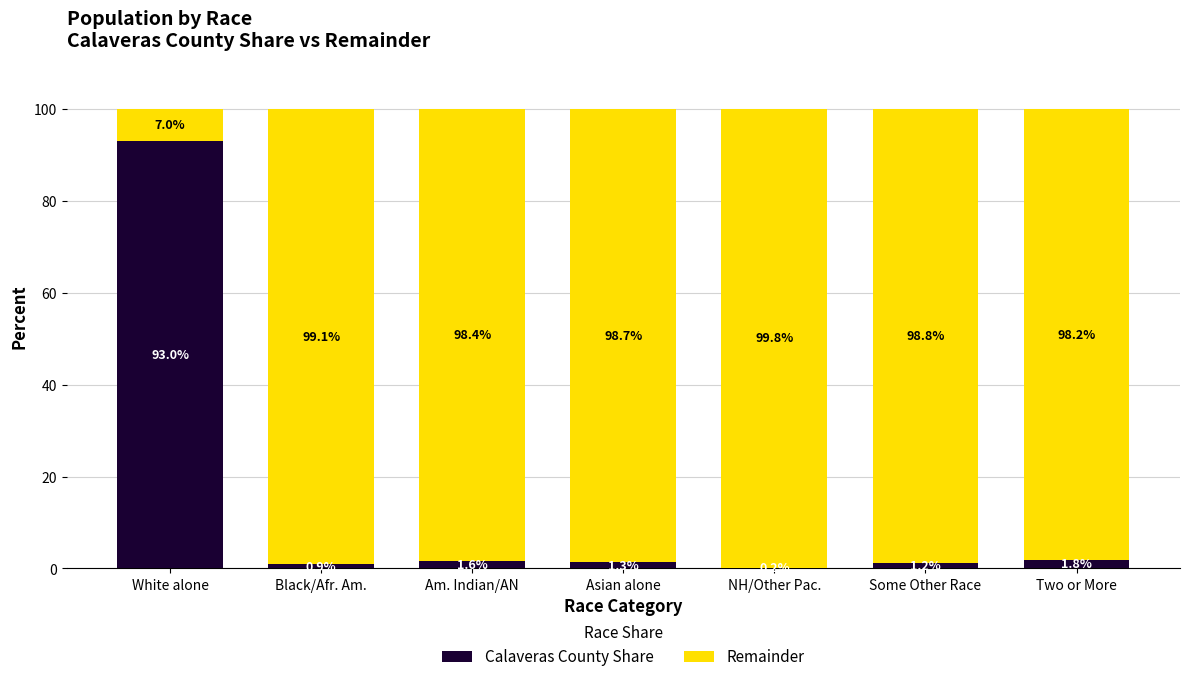

Reading right to left, transcribe the values for Calaveras County Share.

Two or More=1.8	Some Other Race=1.2	NH/Other Pac.=0.2	Asian alone=1.3	Am. Indian/AN=1.6	Black/Afr. Am.=0.9	White alone=93.0